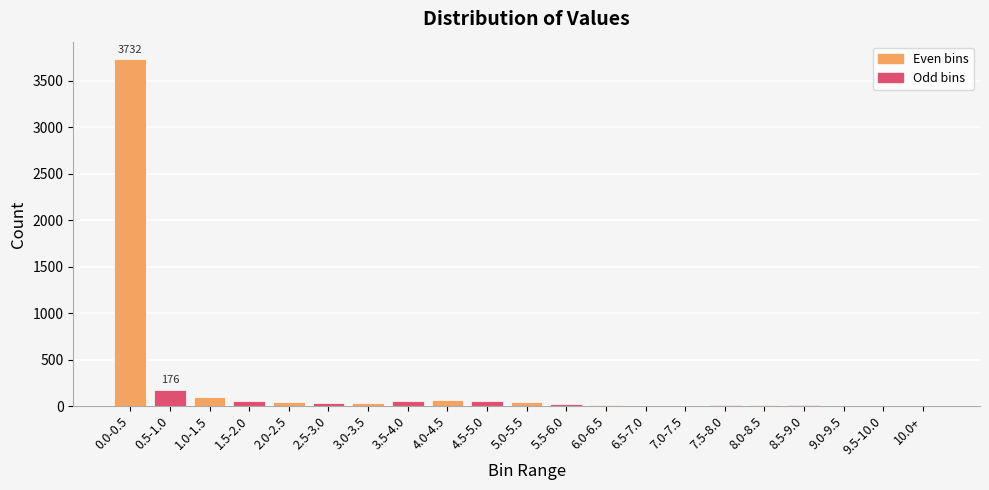

Where does the data first go above 34?

0.0-0.5